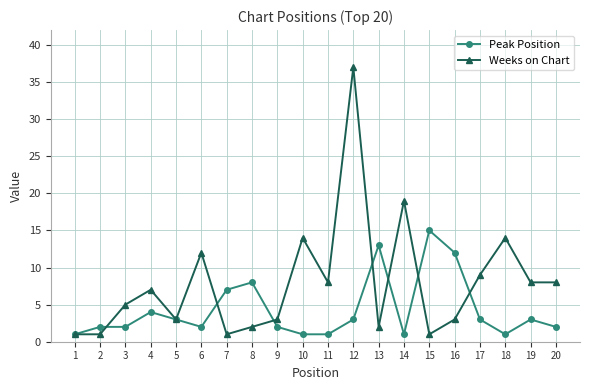

Reading right to left, list all the values displayed in this chart.

Peak Position: 20=2	19=3	18=1	17=3	16=12	15=15	14=1	13=13	12=3	11=1	10=1	9=2	8=8	7=7	6=2	5=3	4=4	3=2	2=2	1=1
Weeks on Chart: 20=8	19=8	18=14	17=9	16=3	15=1	14=19	13=2	12=37	11=8	10=14	9=3	8=2	7=1	6=12	5=3	4=7	3=5	2=1	1=1